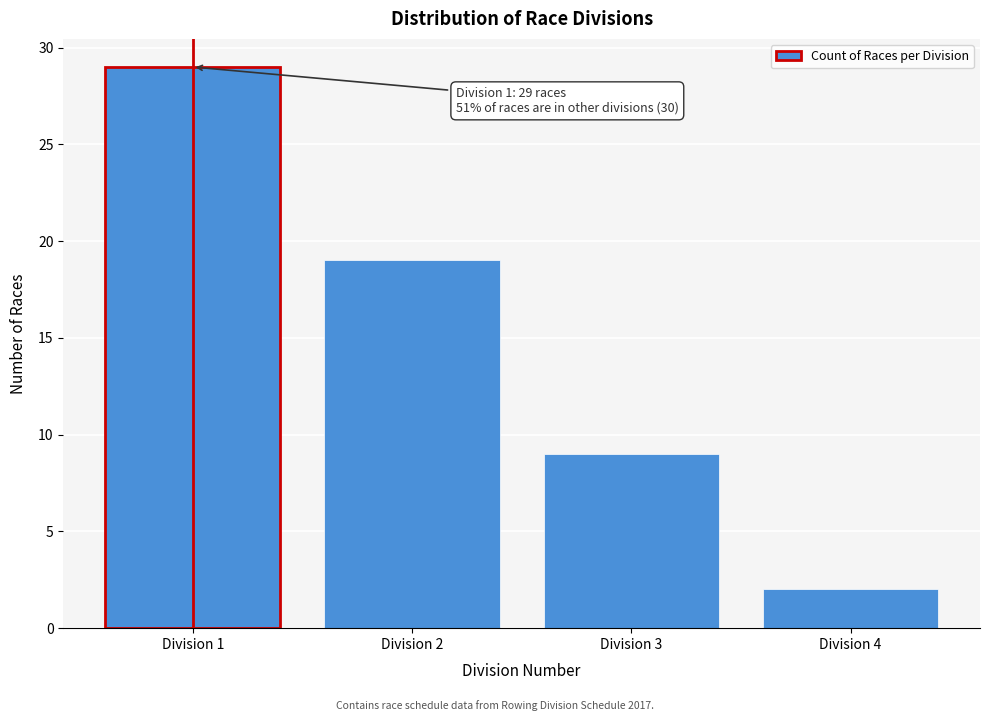

Reading right to left, what are all the values shown in this chart?

Division 4=2	Division 3=9	Division 2=19	Division 1=29